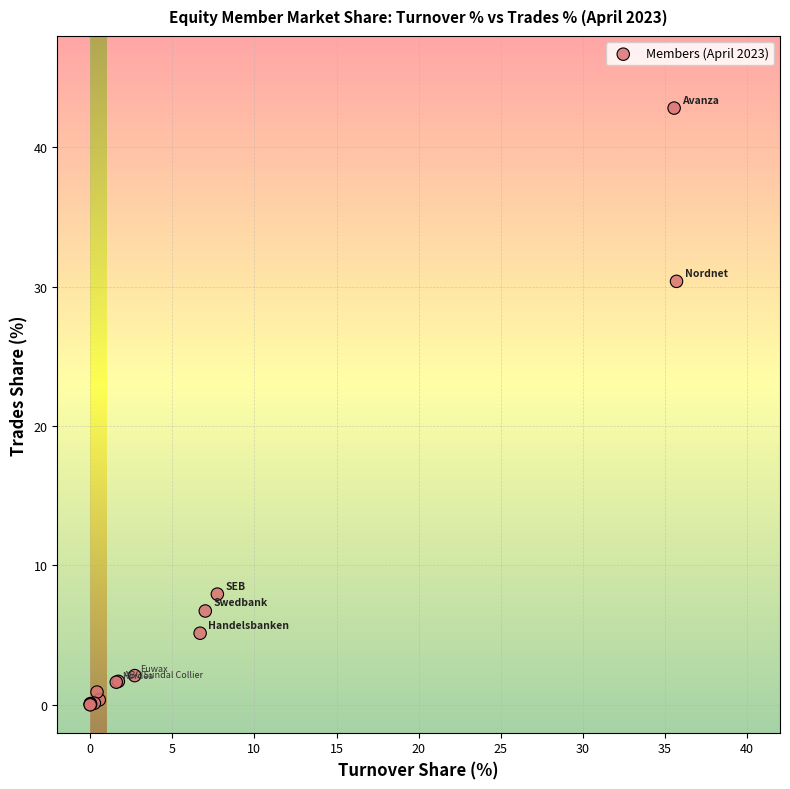

What Y value in the scatter plot is closest to 21?

30.4